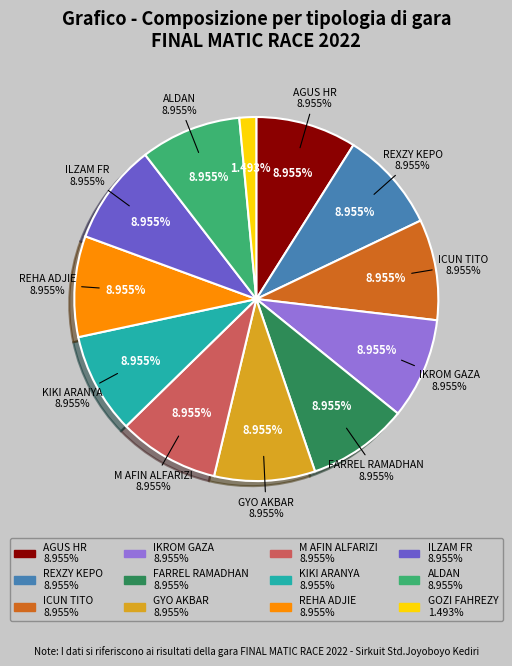

Between REXZY KEPO and M AFIN ALFARIZI, which is larger?

REXZY KEPO